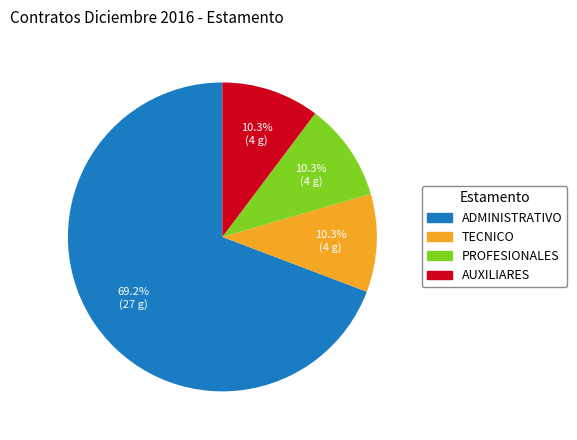

Does ADMINISTRATIVO represent more than half of the total?

Yes